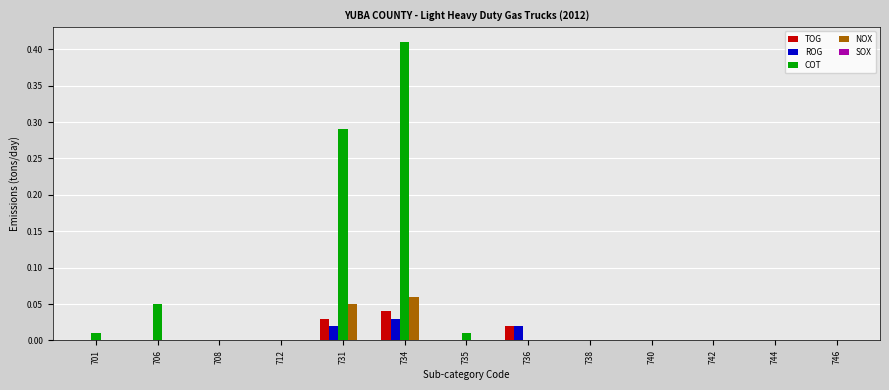

The COT series shows 0.2 at 738. True or false?

False